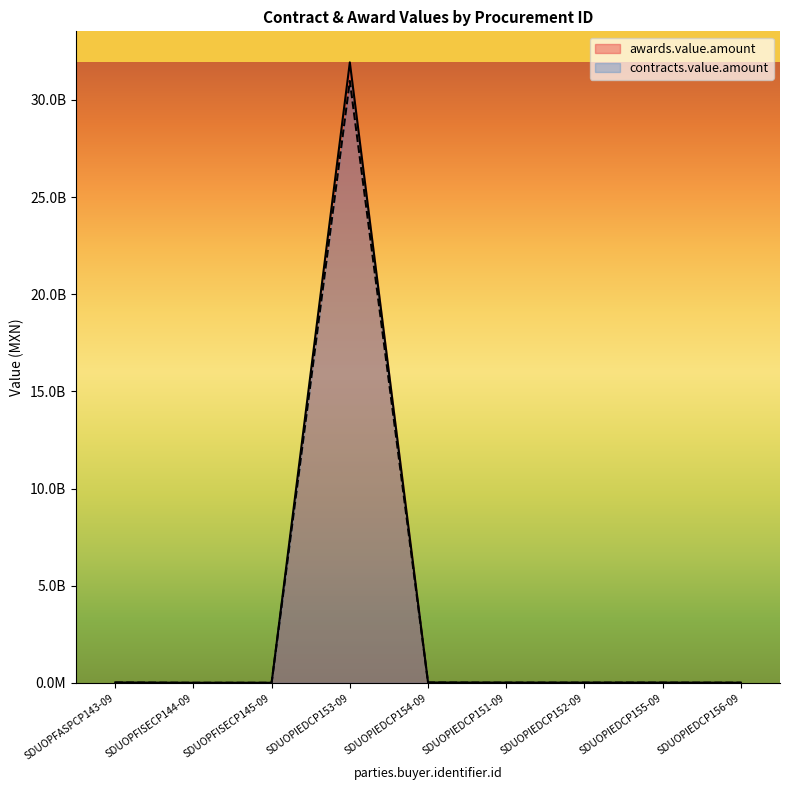

Reading left to right, list all the values displayed in this chart.

awards.value.amount: 19420975.2	4962542.8	5106311.8	31928349344.0	18674278.8	12408916.8	12558634.9	13044272.1	8680957.9
contracts.value.amount: 18838345.9	4813666.5	4953122.4	30970498863.7	18114050.4	12036649.3	12181875.8	12652943.9	8420529.2